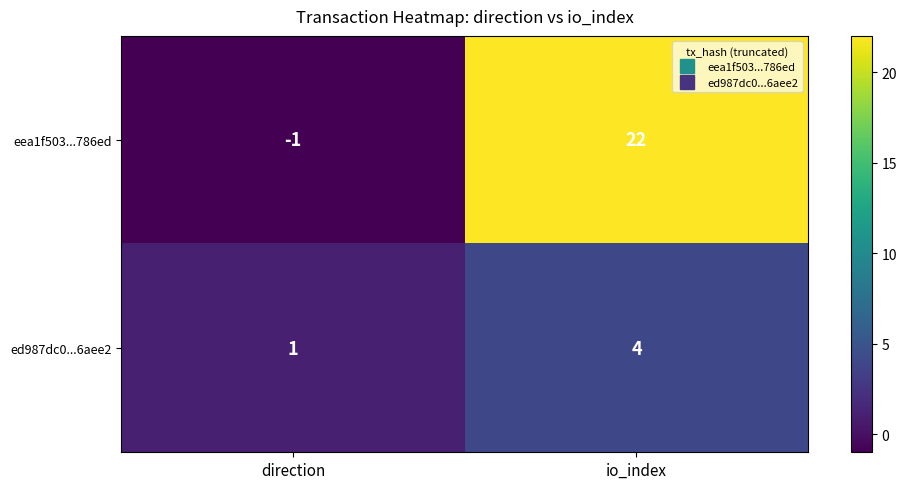

Count the number of categories in the chart.

2